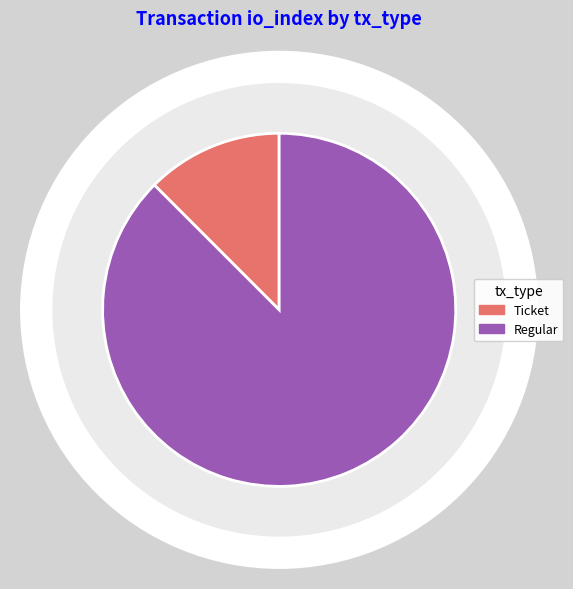

True or false: Regular accounts for 94% of the total.

False